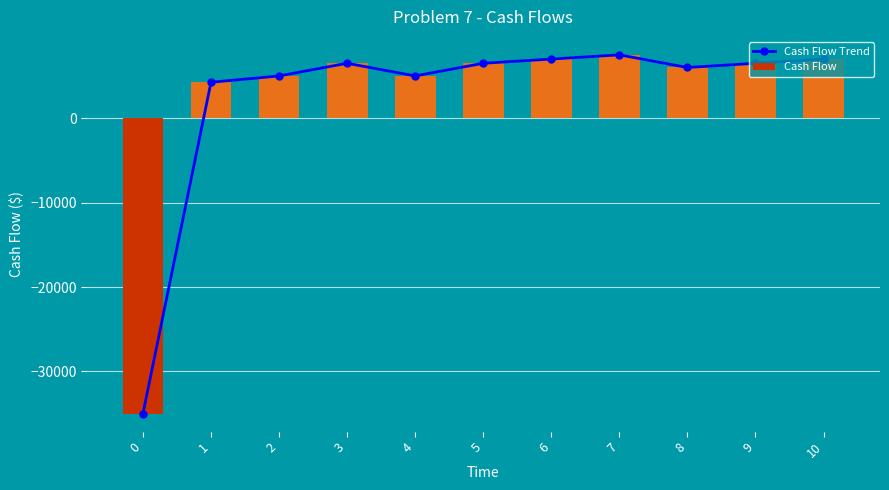

What is the difference between the Cash Flow values at 9 and 4?

1500